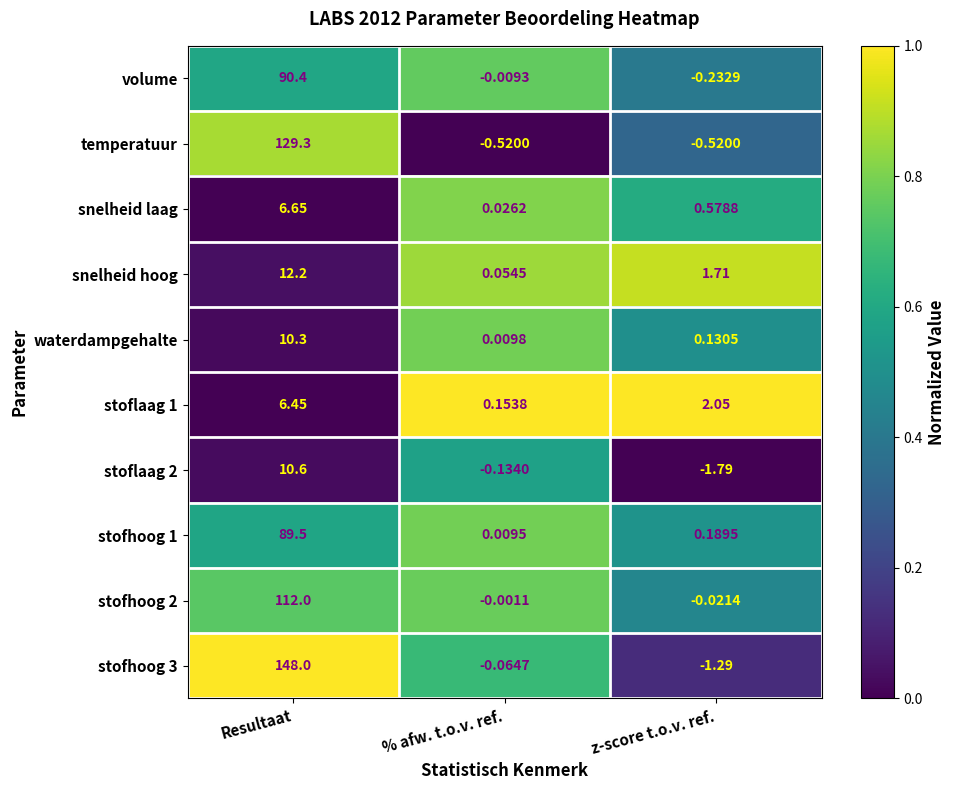

Which label corresponds to the largest value in the chart?

Resultaat